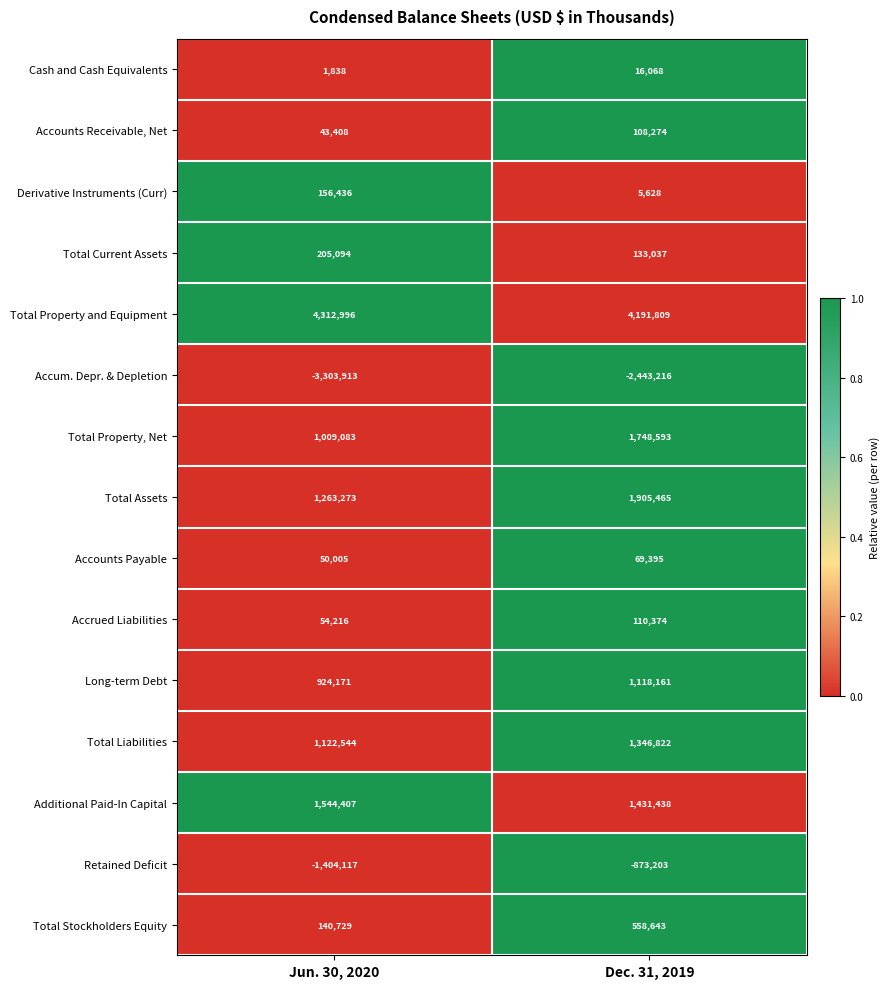

What is the difference between the maximum and minimum values in the Cash and Cash Equivalents series?

14230